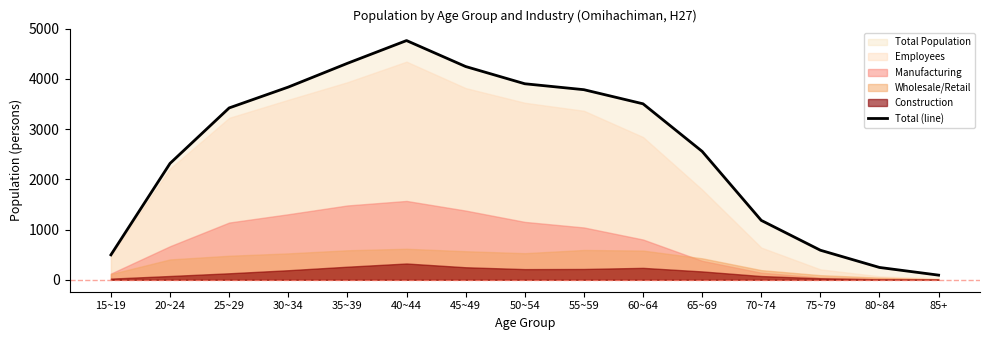

Reading right to left, list all the values displayed in this chart.

92	245	588	1182	2556	3503	3784	3902	4245	4762	4309	3836	3421	2317	496